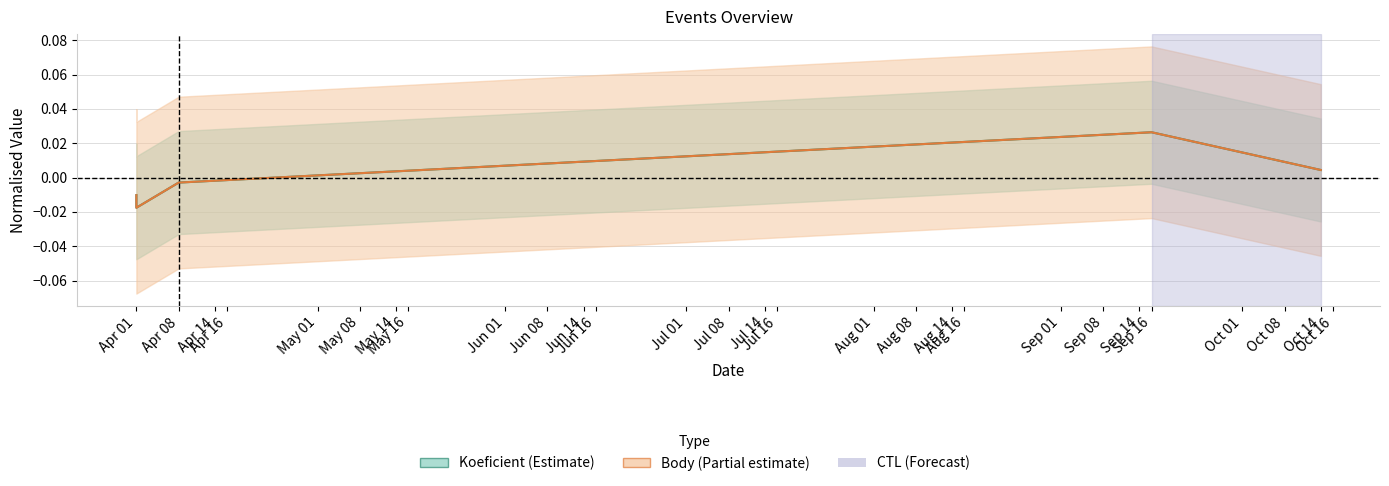

How many positive values does the Koeficient series have?

2